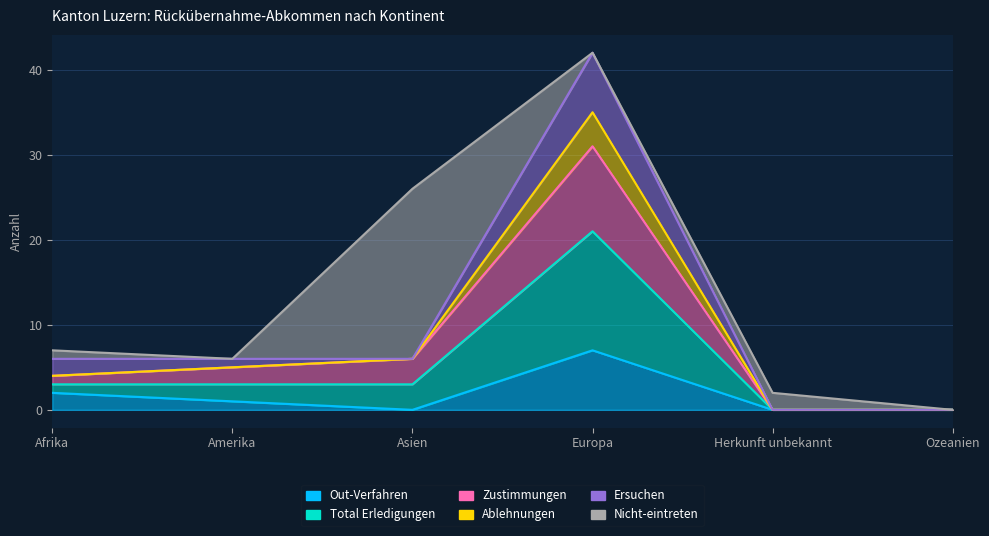

At which label does Ablehnungen reach its peak?

Europa